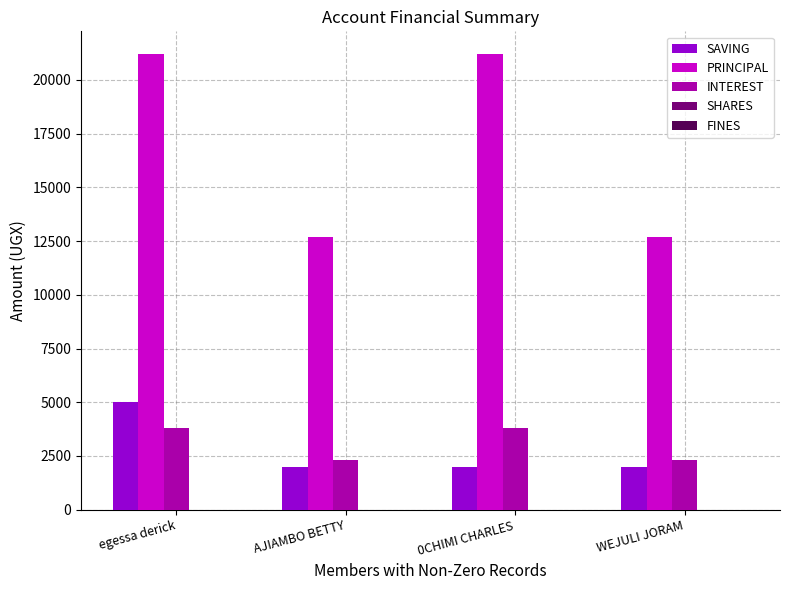

Which series has the largest range (max minus min)?

PRINCIPAL